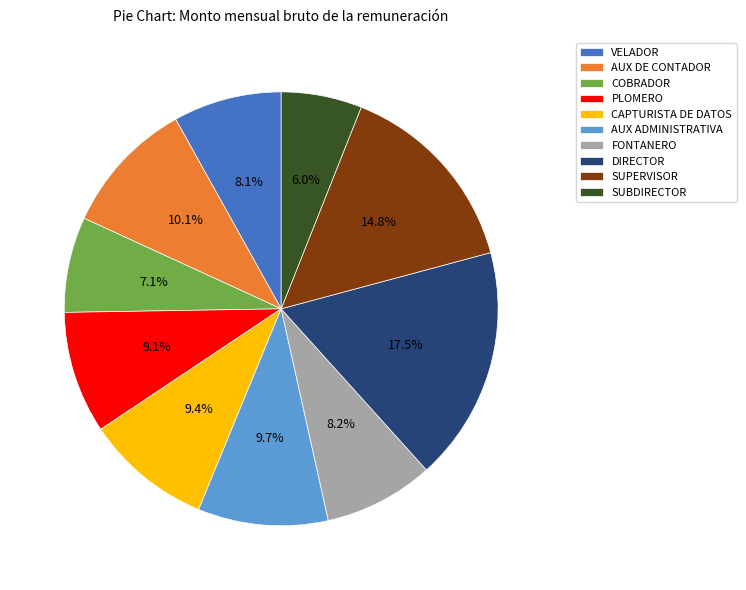

Which category has the biggest portion of the pie?

DIRECTOR